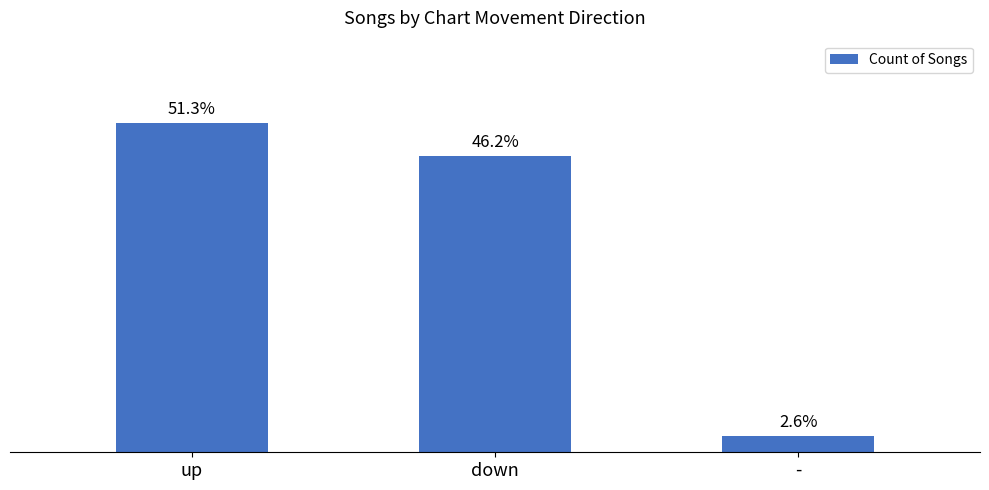

What is the average value?

13